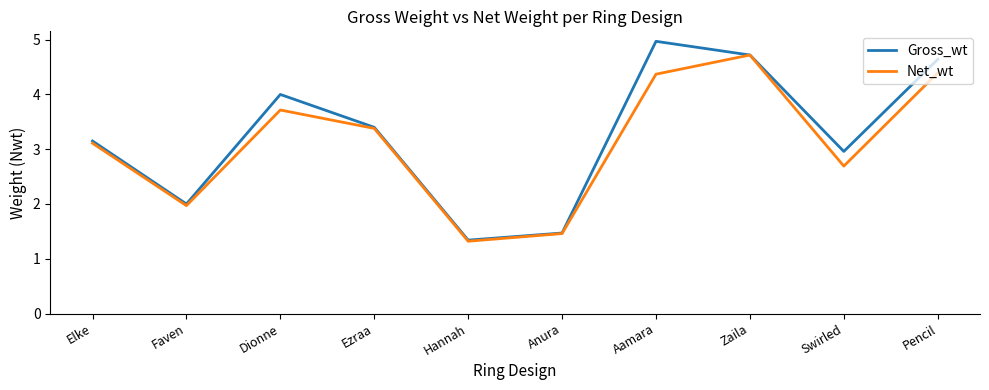

List the series in order of their peak value, lowest first.

Net_wt, Gross_wt